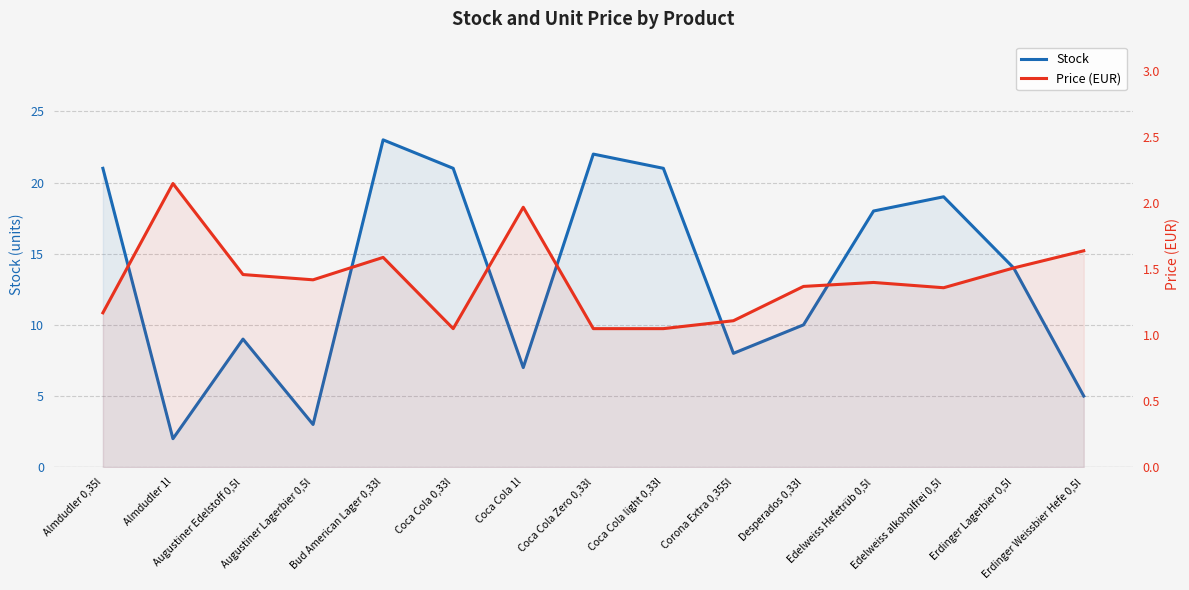

How many interior local peaks does the Price (EUR) series have?

4